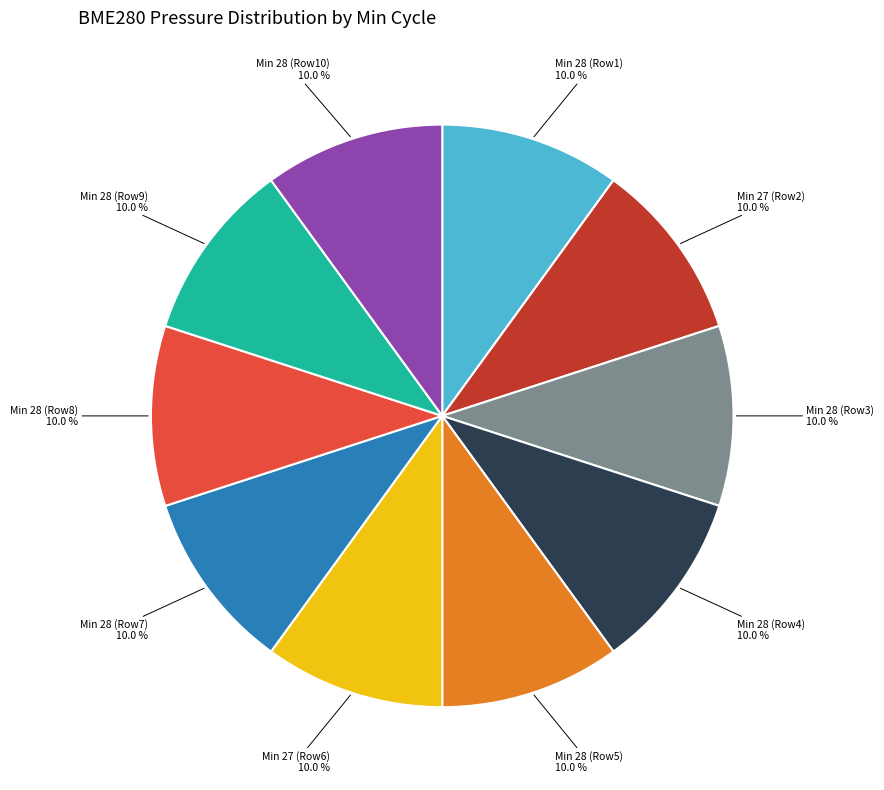

What percentage is NOT represented by Min 28 (Row1) 10.0 %?

90.0%